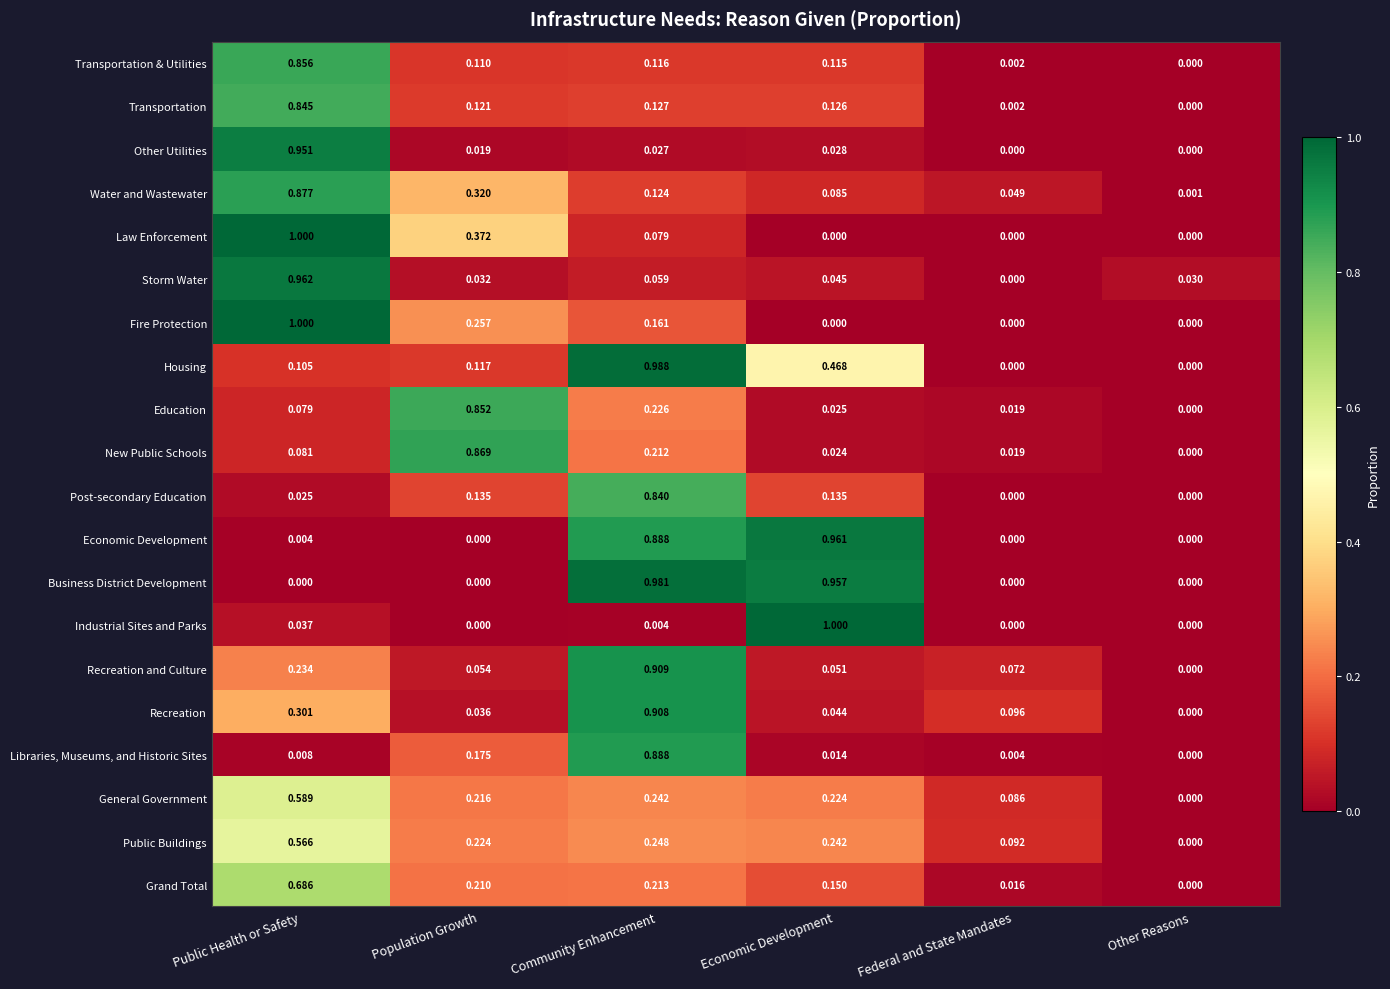

How many distinct data groups are displayed?

20